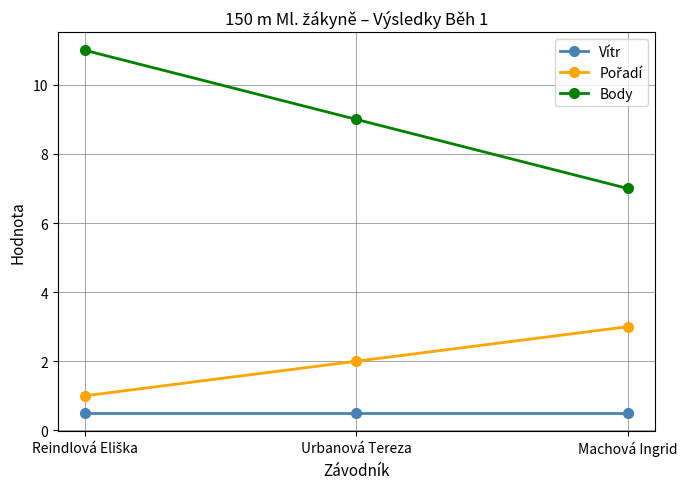

What is the maximum value shown in the chart?

11.0